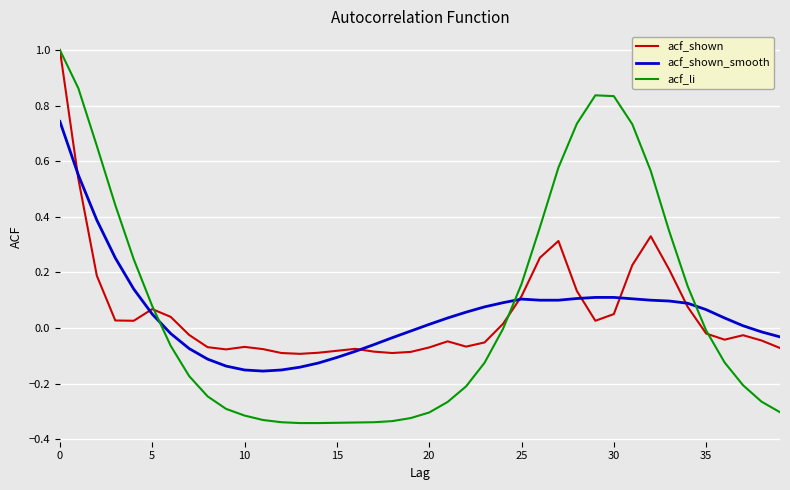

Which series has the widest spread of values?

acf_li